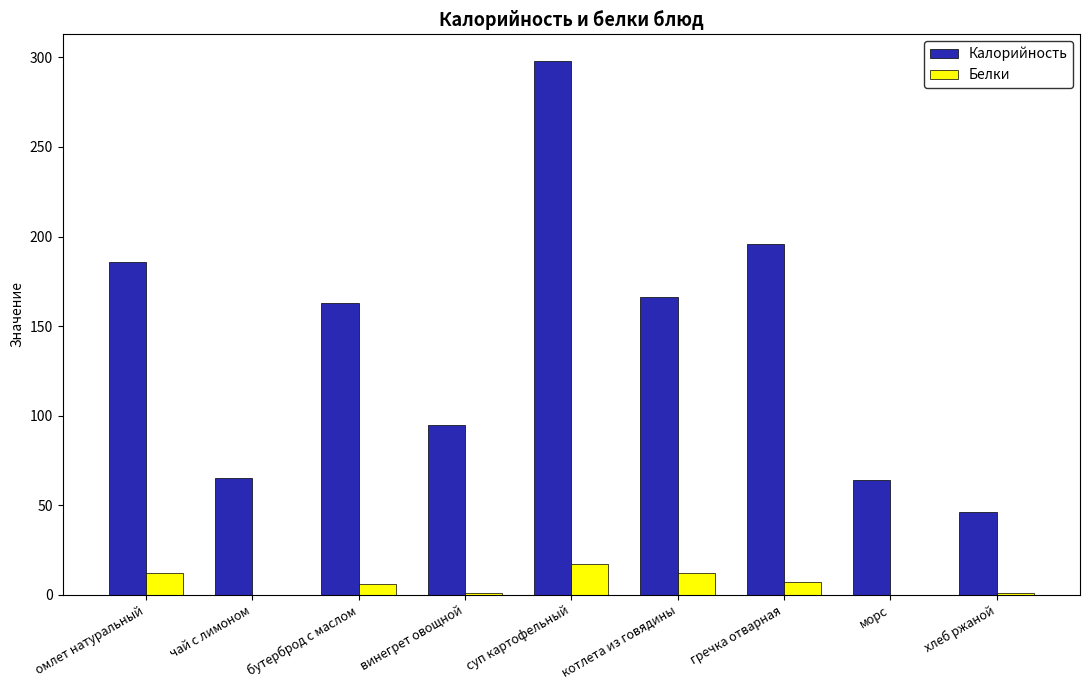

Is it true that Калорийность equals 21.8 at морс?

False